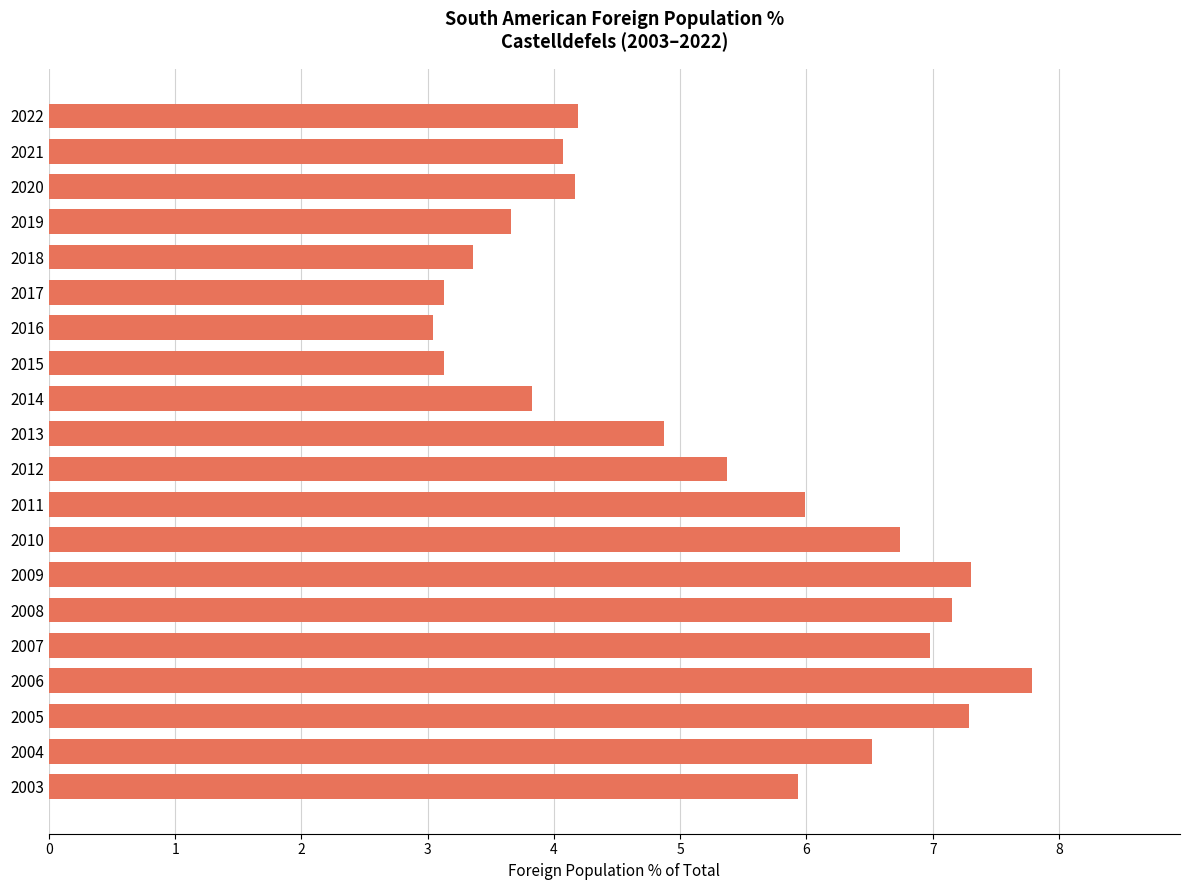

At which label is the value closest to 5?

2013